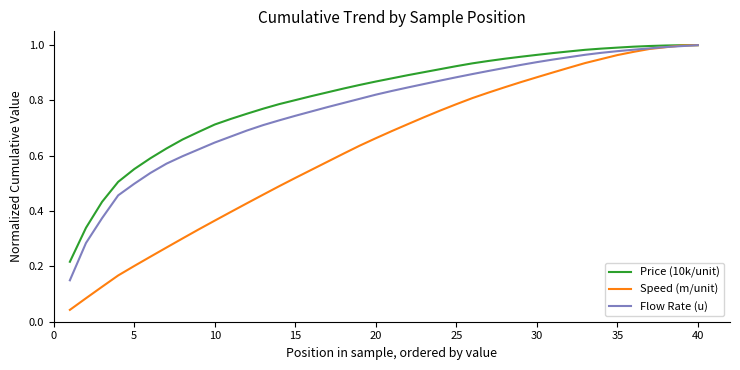

List the series in order of their overall mean, lowest first.

Speed (m/unit), Flow Rate (u), Price (10k/unit)